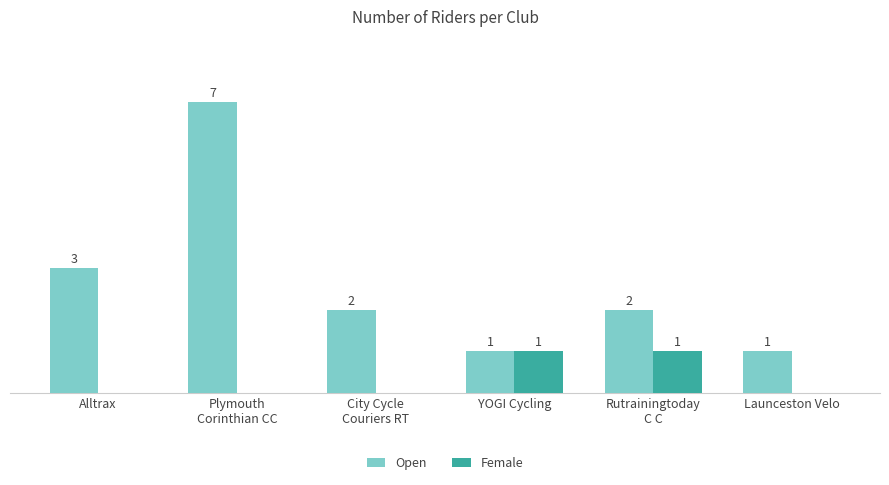

Is the value of Open at YOGI Cycling greater than the value of Female at Alltrax?

Yes